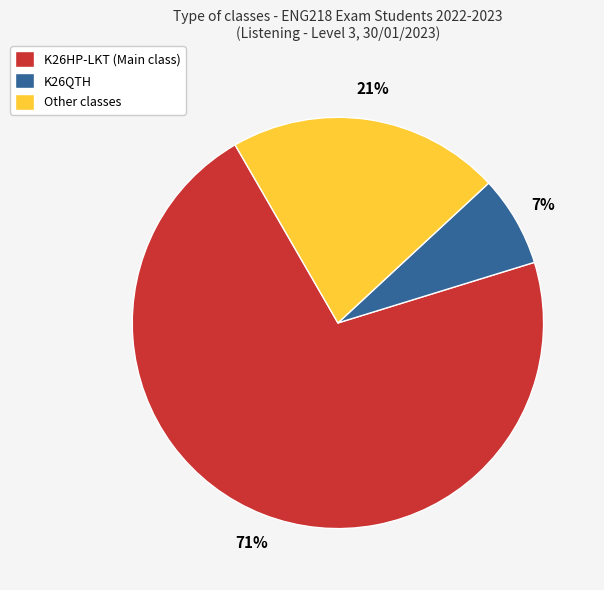

To the nearest percent, what percentage of the pie is K26QTH?

7%